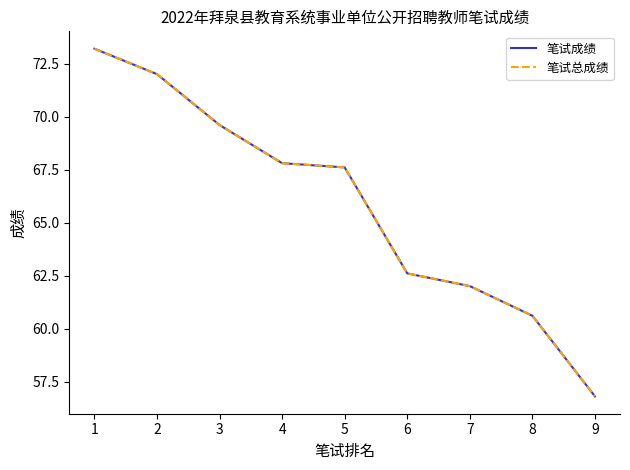

Does the chart display data point markers on the line(s)?

No